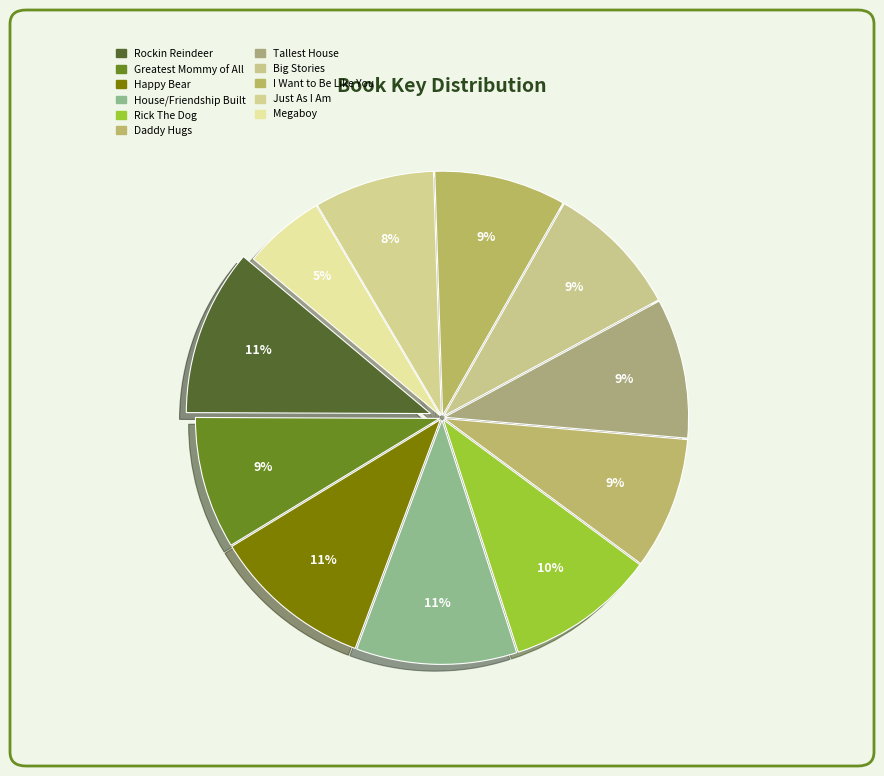

Count the number of slices in the pie.

11